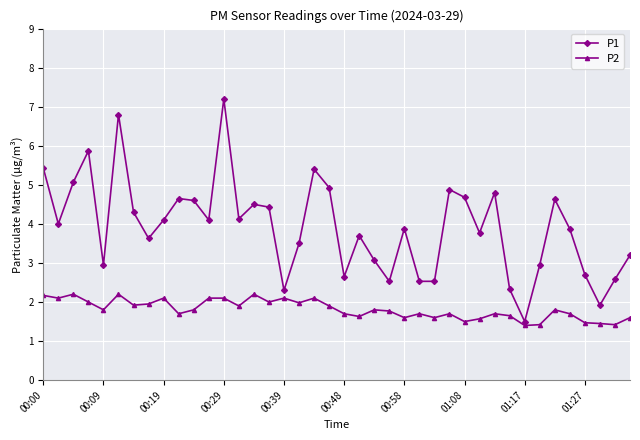

Which series has the widest spread of values?

P1